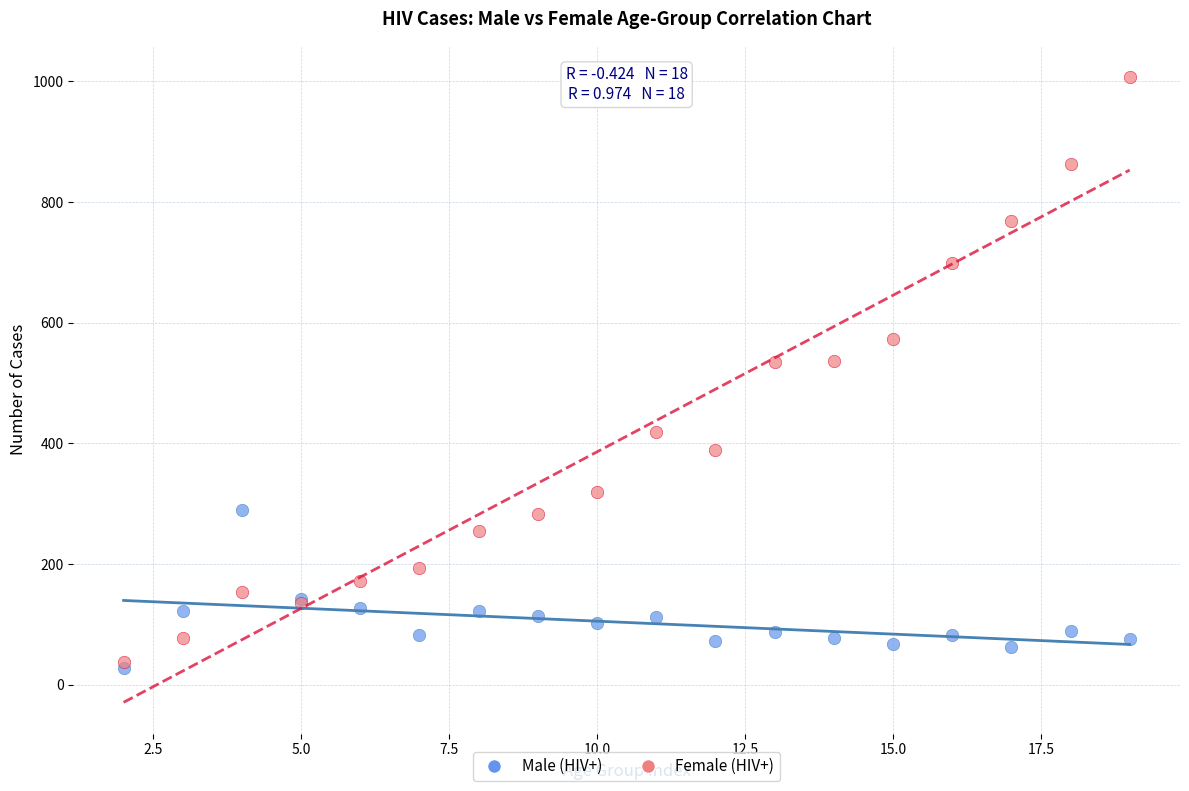

Which series reaches the minimum Y coordinate?

Male (HIV+)